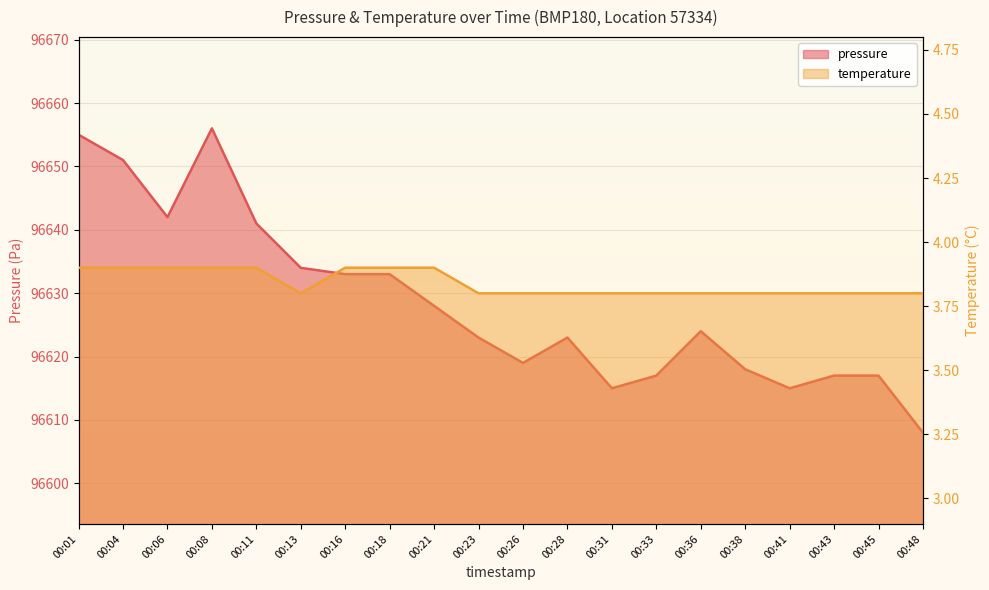

What is the highest value of the pressure series?

96656.0